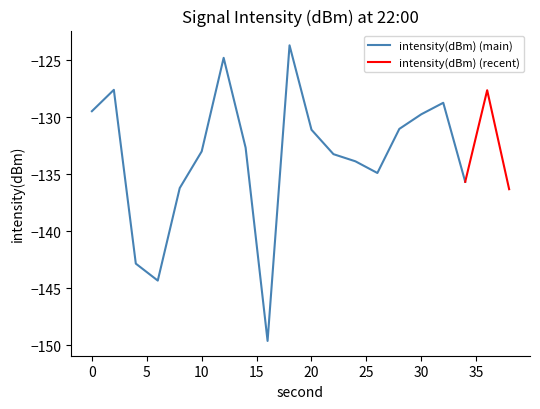

Read the value at 22.

-133.3